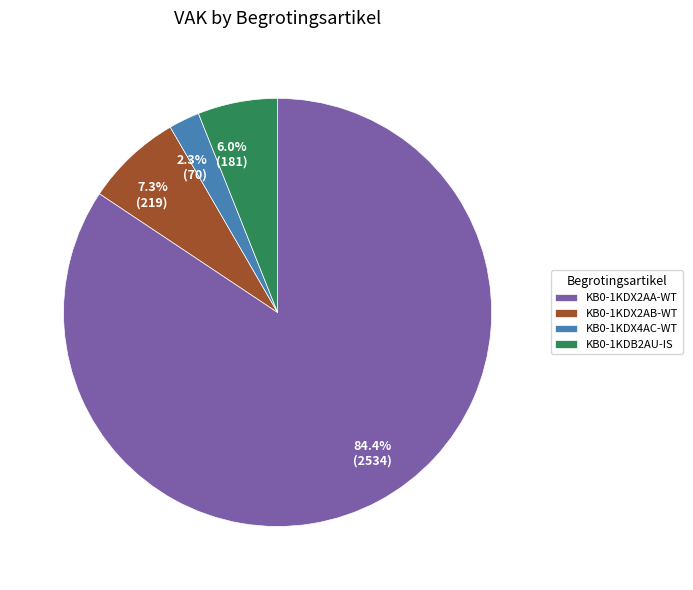

Is it true that KB0-1KDB2AU-IS is 6% of the pie?

True